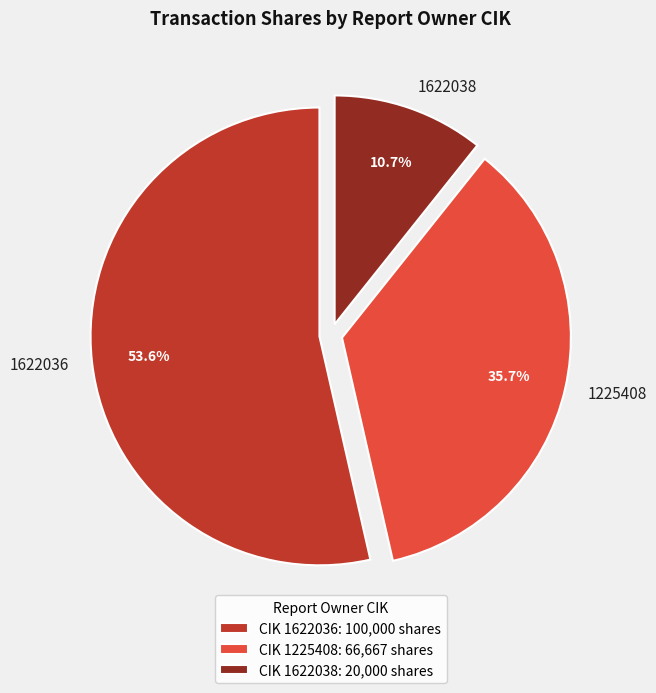

The 1622038 slice represents 25% of the pie. True or false?

False